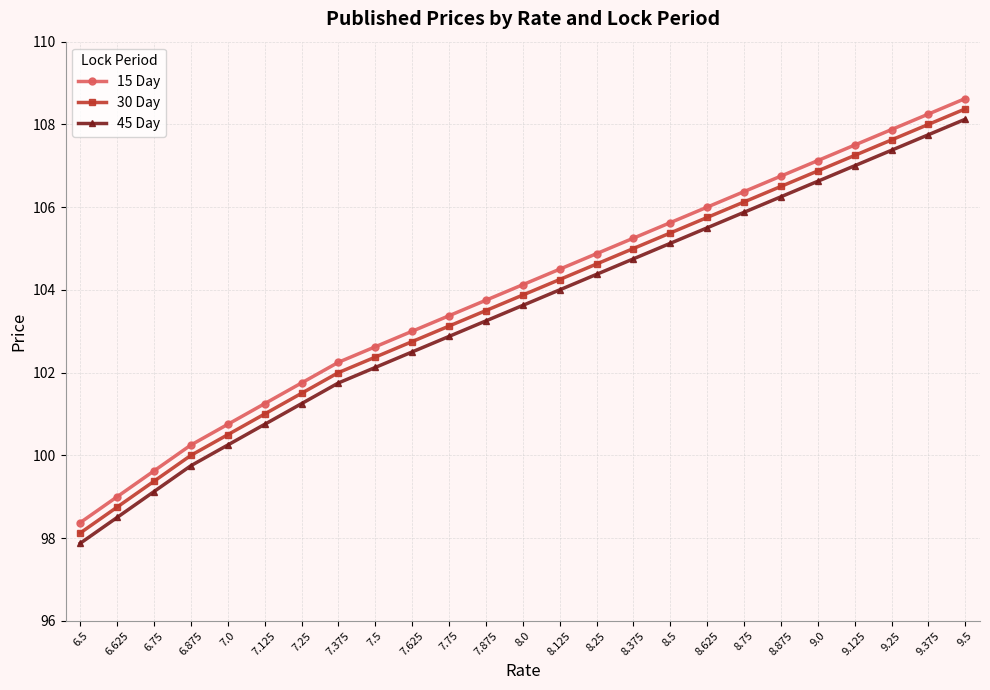

True or false: 30 Day and 45 Day intersect in this chart.

False